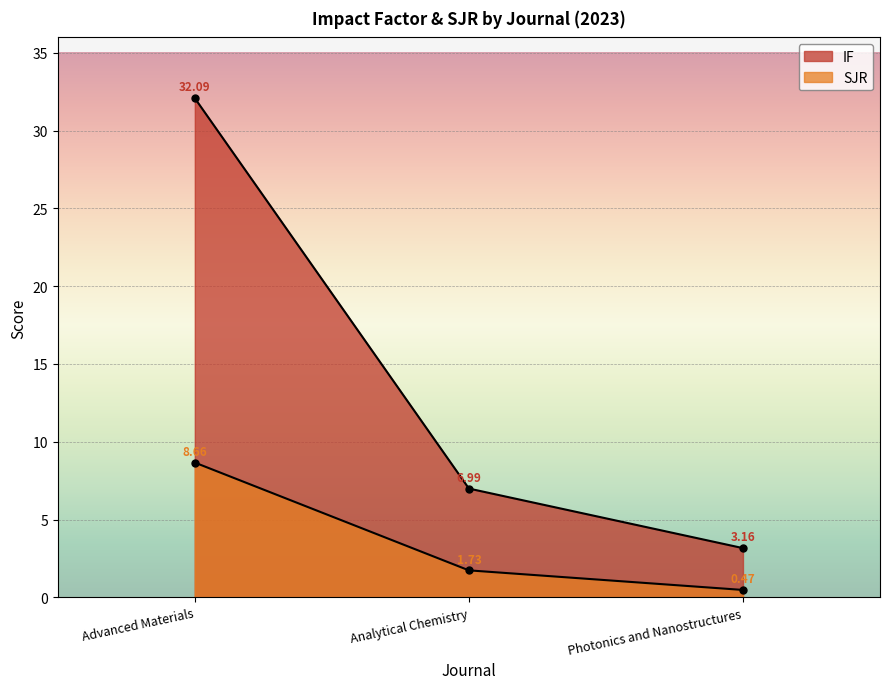

Which has a higher value, Analytical Chemistry or Photonics and Nanostructures?

Analytical Chemistry